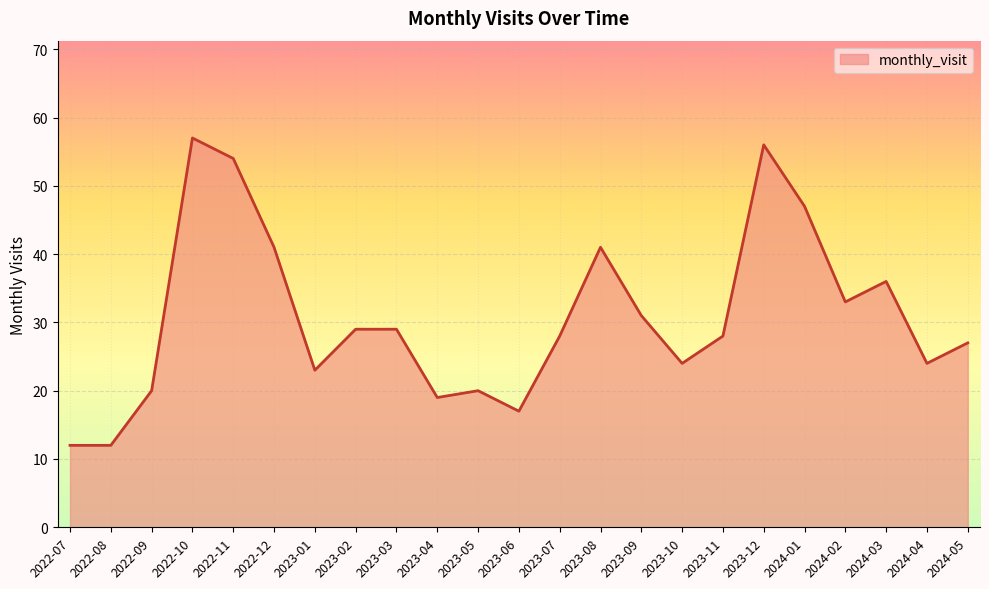

What is the minimum value shown in the chart?

12